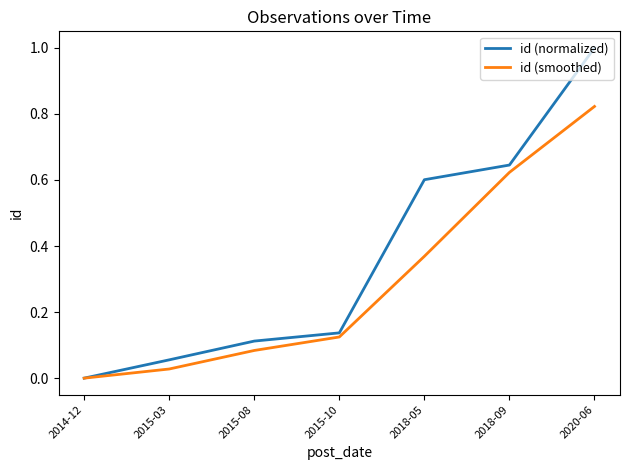

What is the average value of the id (smoothed) series?

0.3